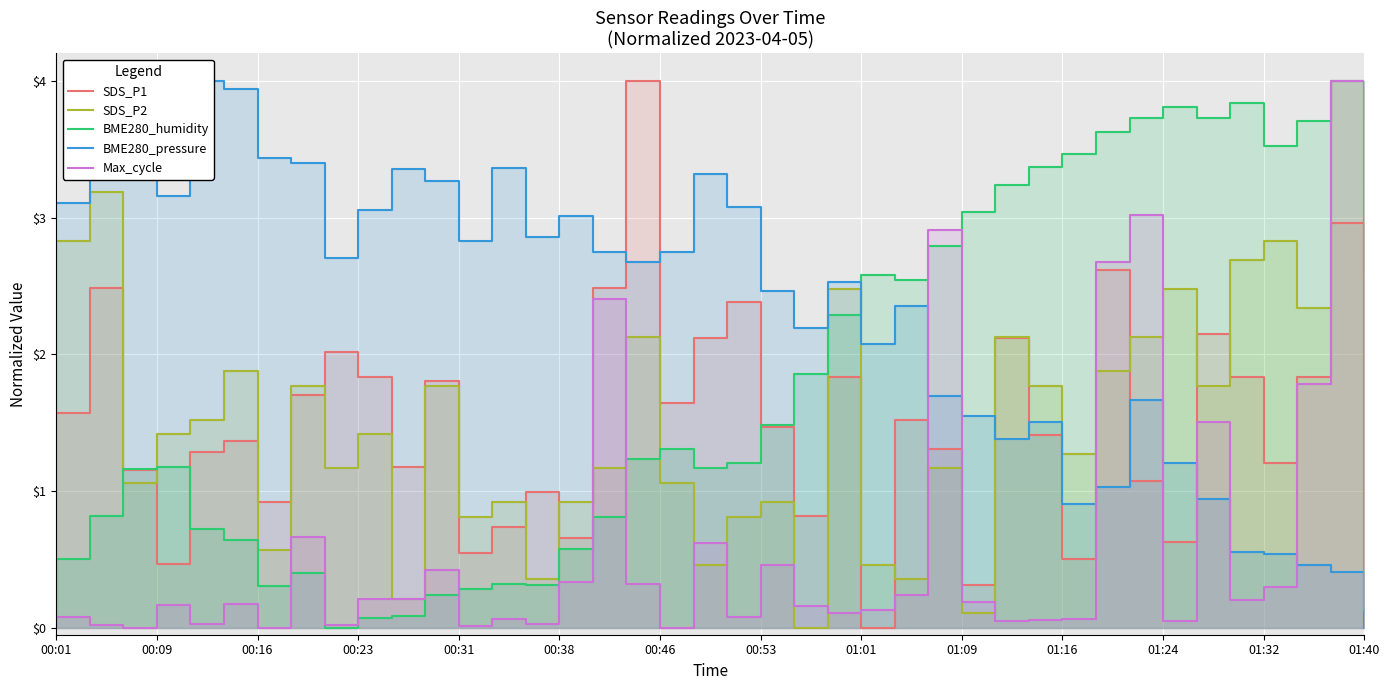

The value of BME280_pressure at 25 is 1.1. True or false?

False